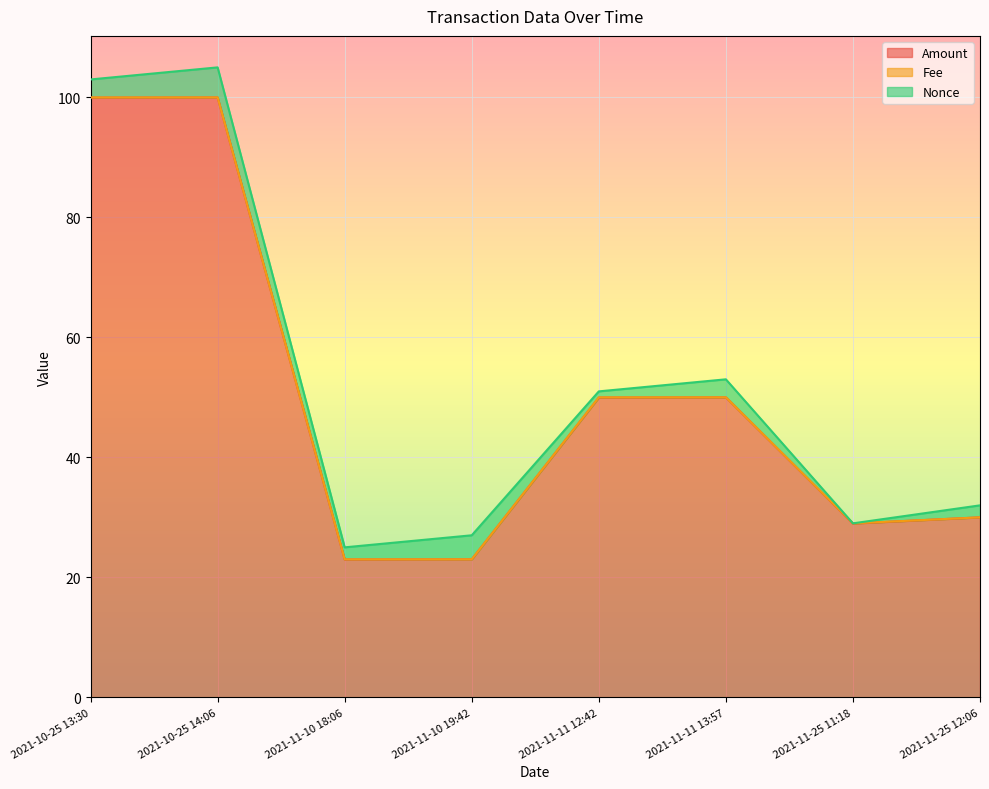

What value does the Nonce series have at 2021-11-10 18:06?

2.0